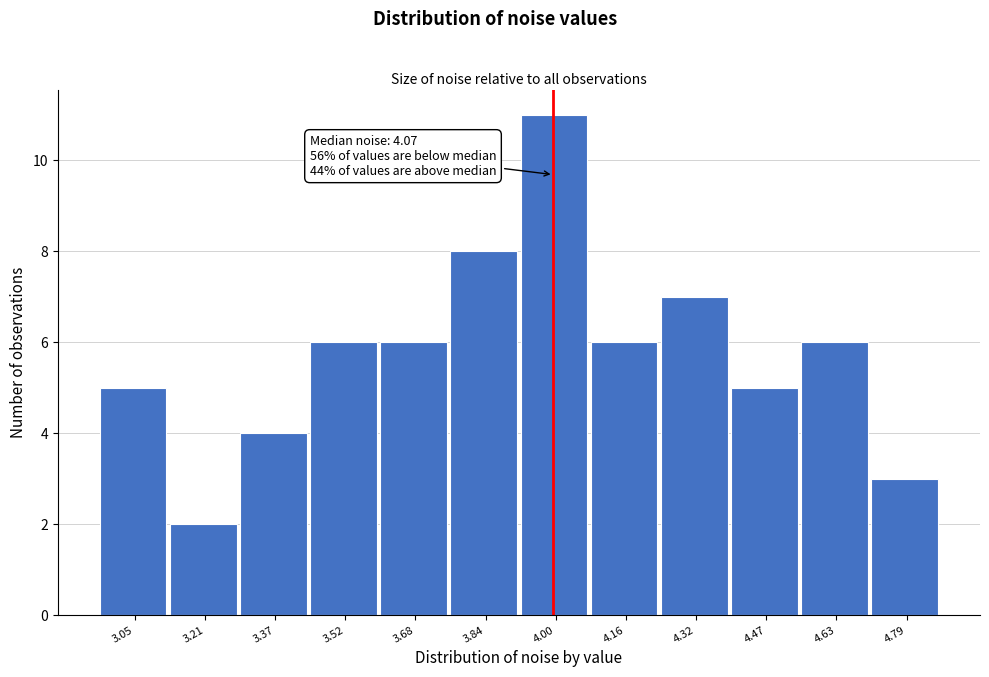

Reading right to left, transcribe all the data shown in this chart.

4.79=3	4.63=6	4.47=5	4.32=7	4.16=6	4.00=11	3.84=8	3.68=6	3.52=6	3.37=4	3.21=2	3.05=5